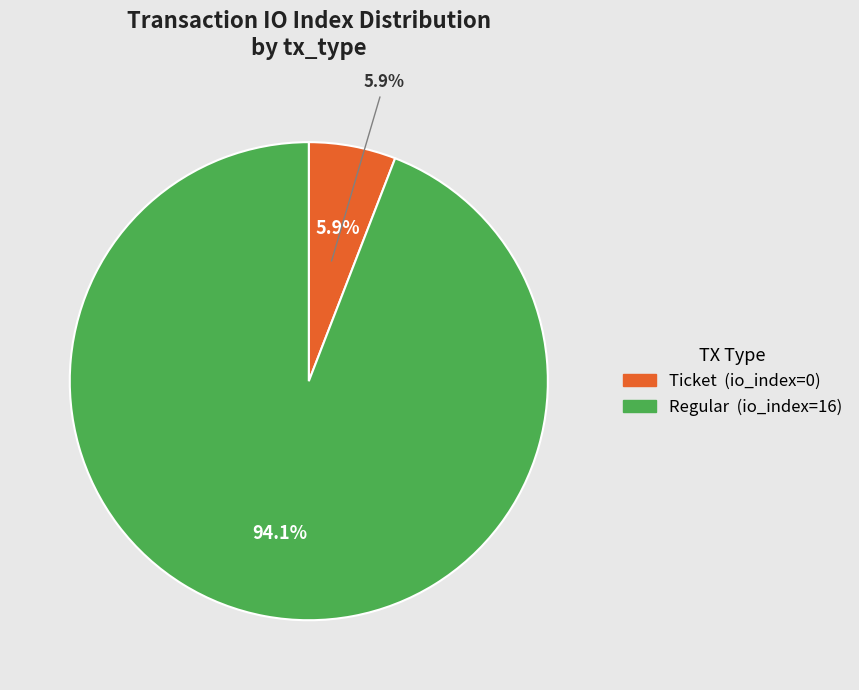

To the nearest percent, what is the average slice percentage?

50%